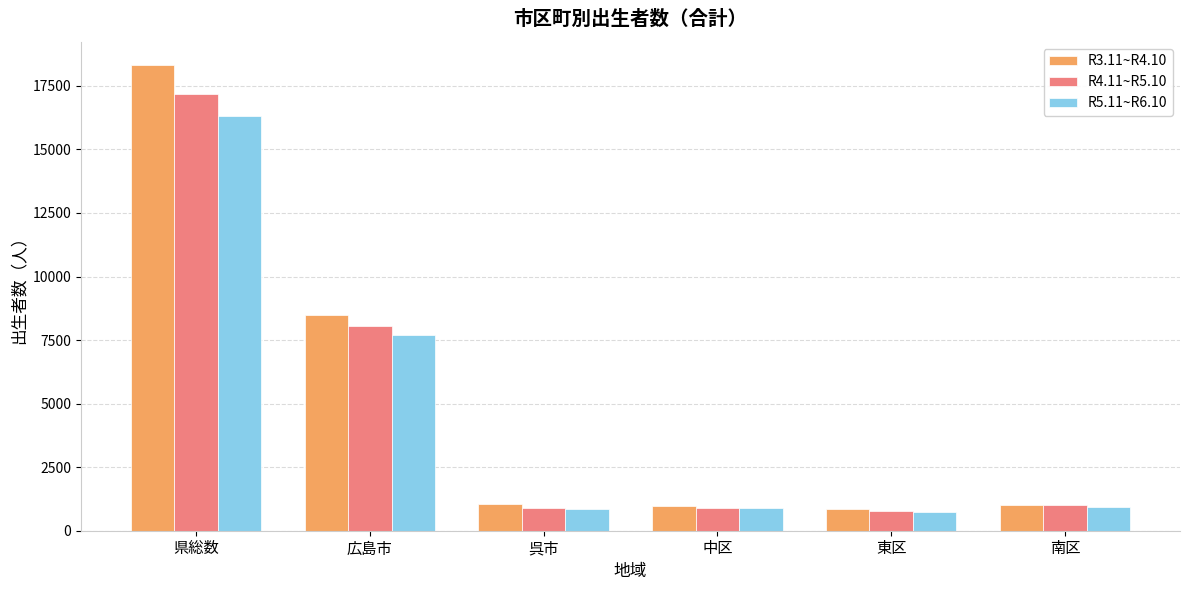

How many data points in R4.11~R5.10 are less than 1000?

3